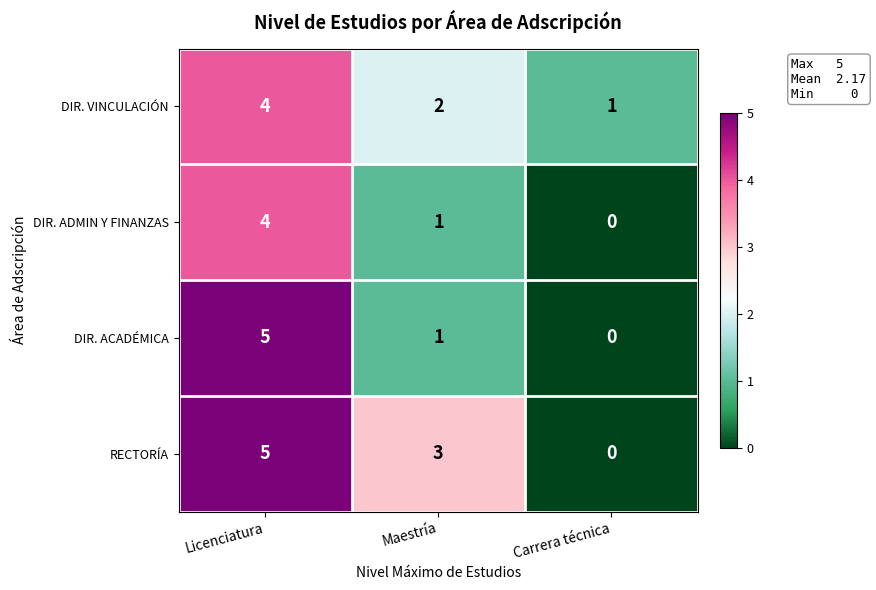

What is the sum of the DIR. ACADÉMICA values at Licenciatura and Maestría?

6